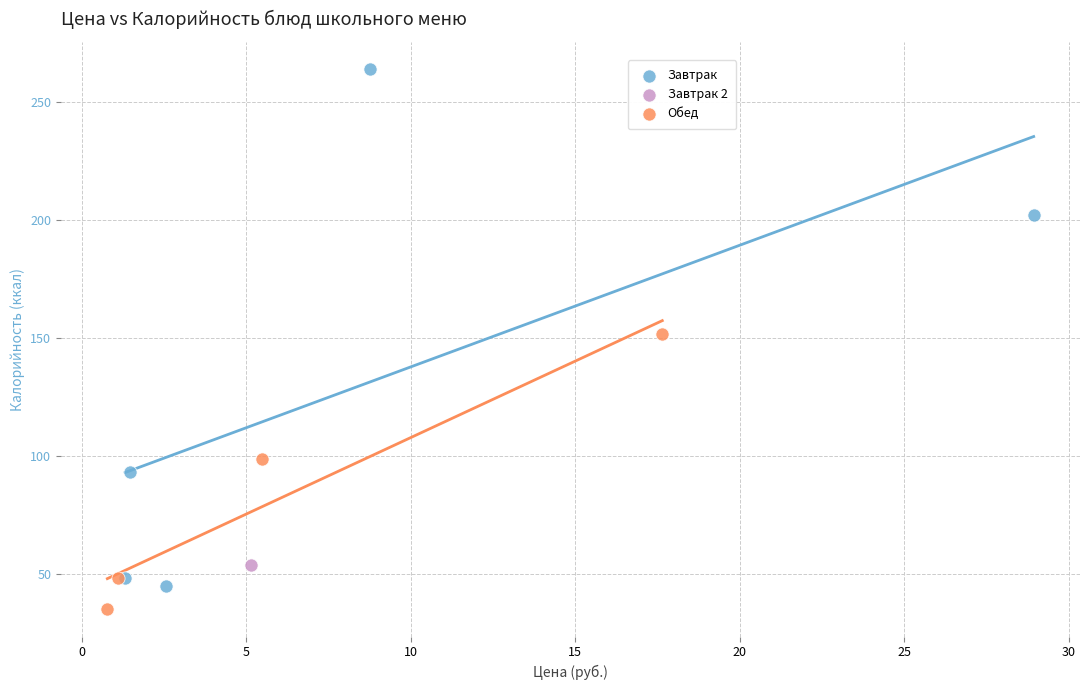

What are all the series names shown in the legend?

Завтрак, Завтрак 2, Обед